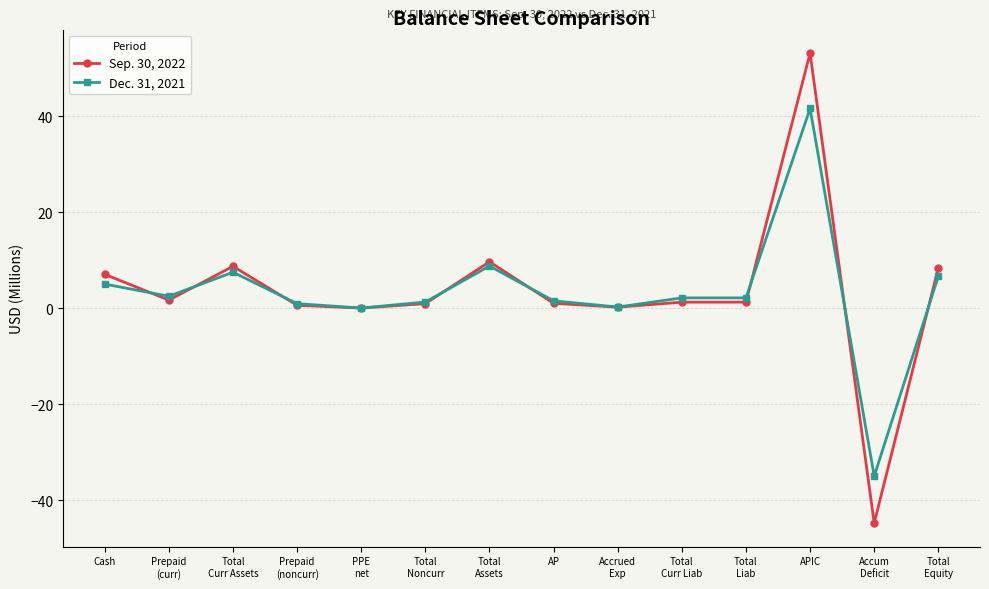

Which series changed the most between AP and Accum
Deficit?

Sep. 30, 2022